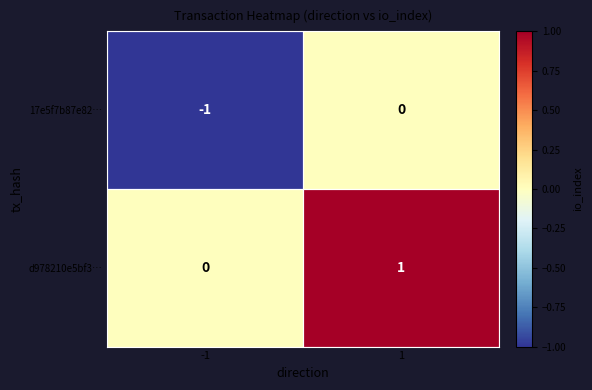

Which series has the largest total across all categories?

d978210e5bf3…